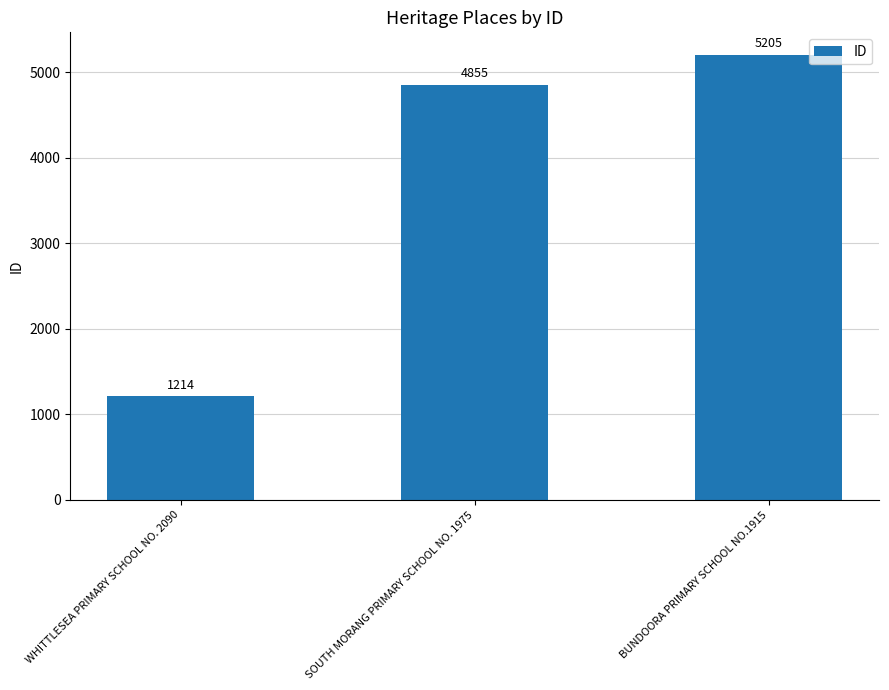

At which label is the value closest to 3209?

SOUTH MORANG PRIMARY SCHOOL NO. 1975